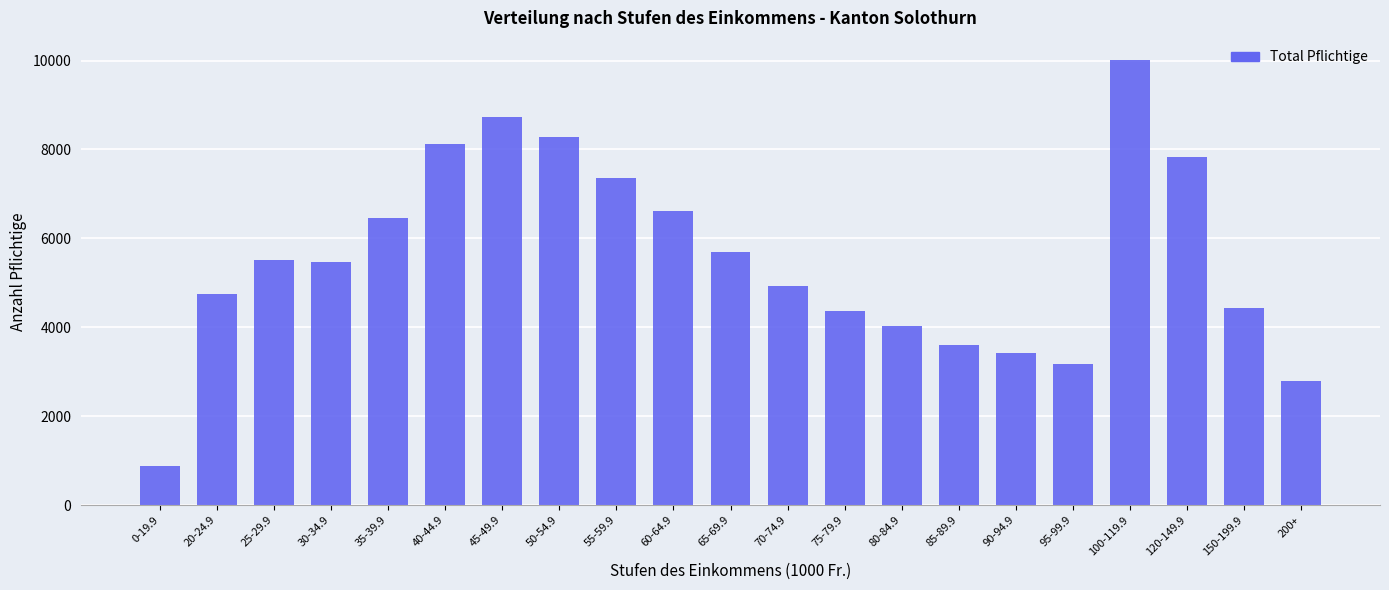

Are the bars grouped side by side (vs. stacked)?

No